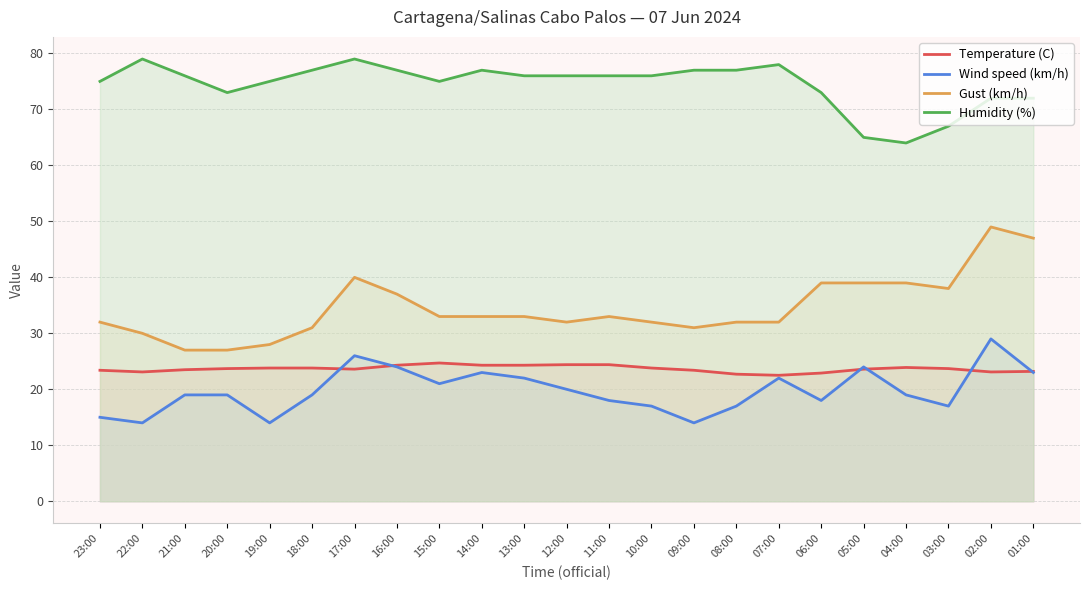

Which has a higher value, 03:00 or 05:00?

03:00